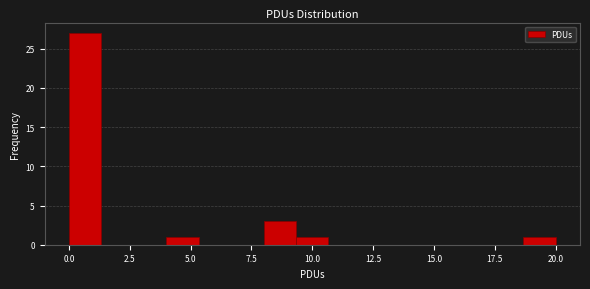

Read against the x-axis, roughly where is the centre of the tallest bar?

0.5